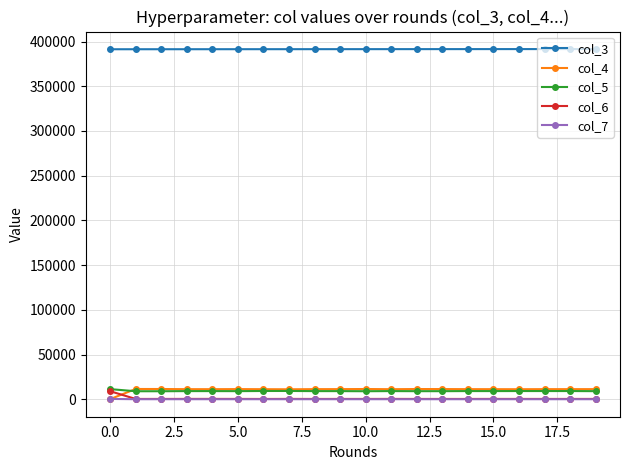

True or false: col_5 and col_7 cross at least once.

False